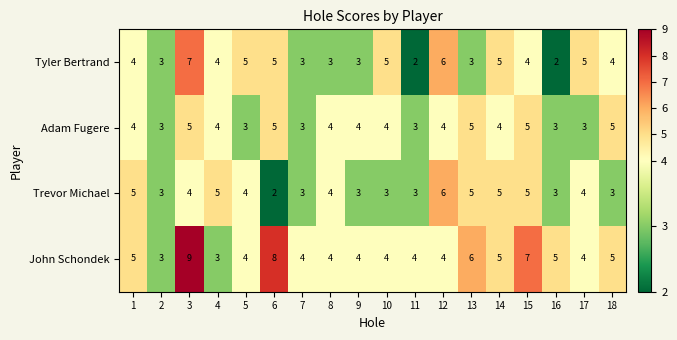

Read the John Schondek value at 6.

8